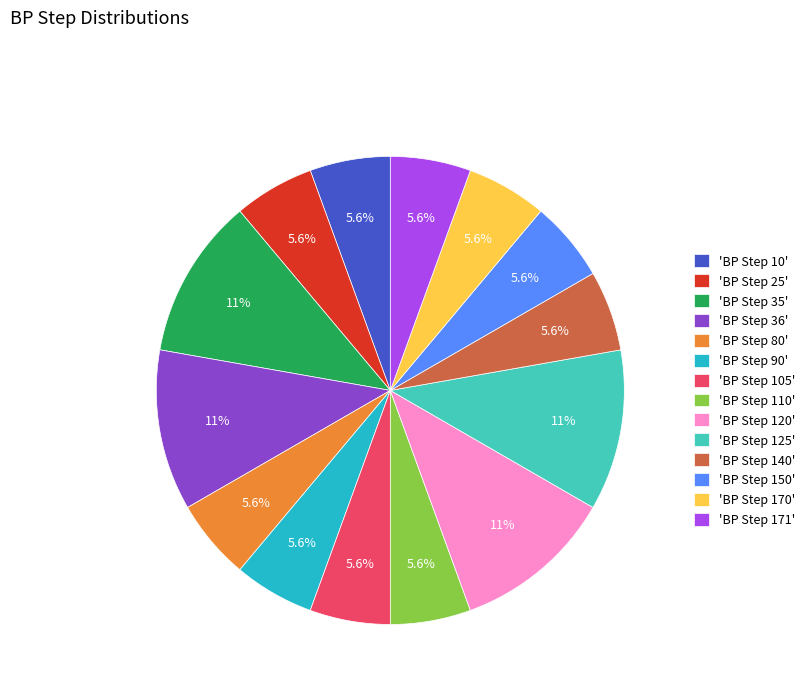

Approximately how many times larger is the value at 'BP Step 150' compared to 'BP Step 36'?

0.5